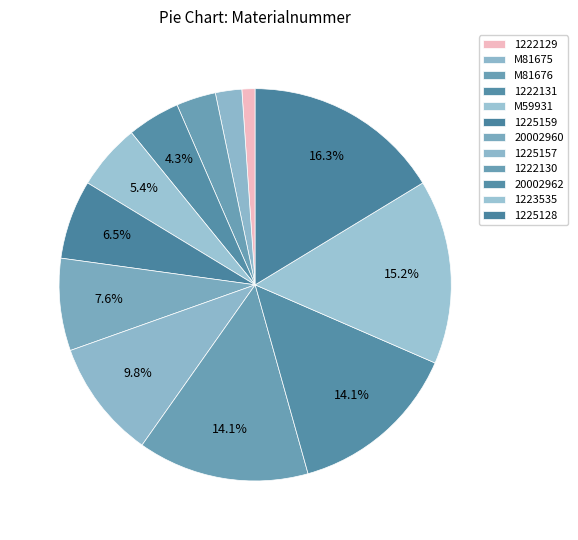

To the nearest percent, what is the average slice percentage?

8%